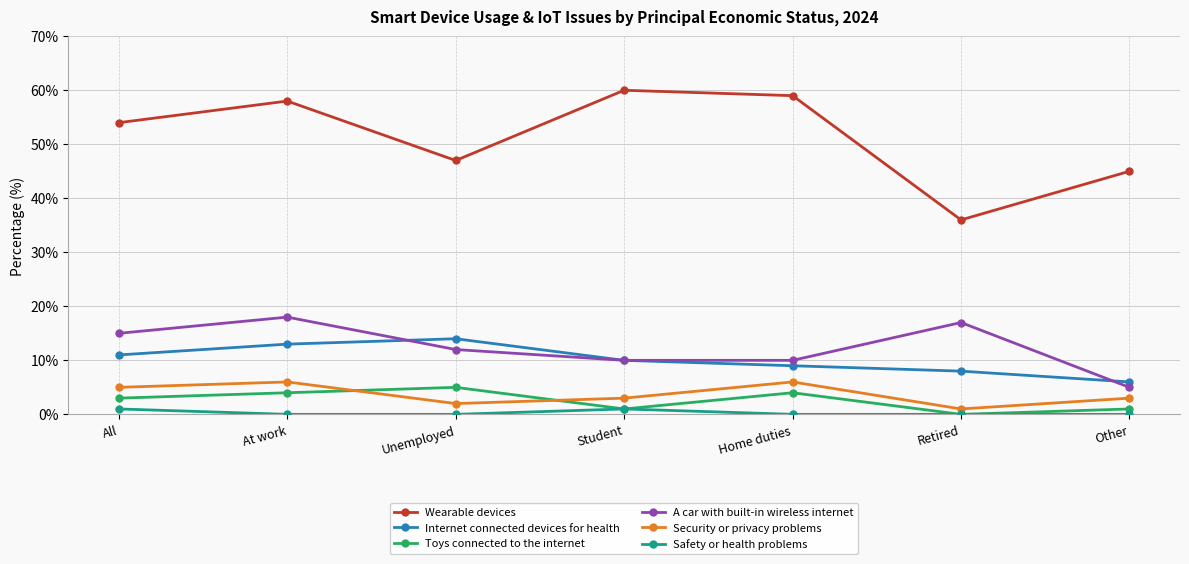

What is the highest value of the Toys connected to the internet series?

5